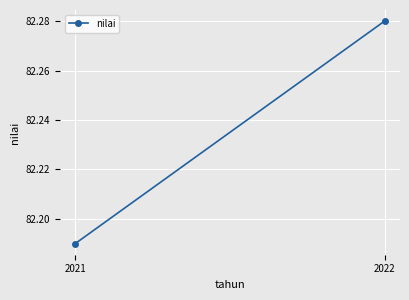

What is the sum of all values?

164.5